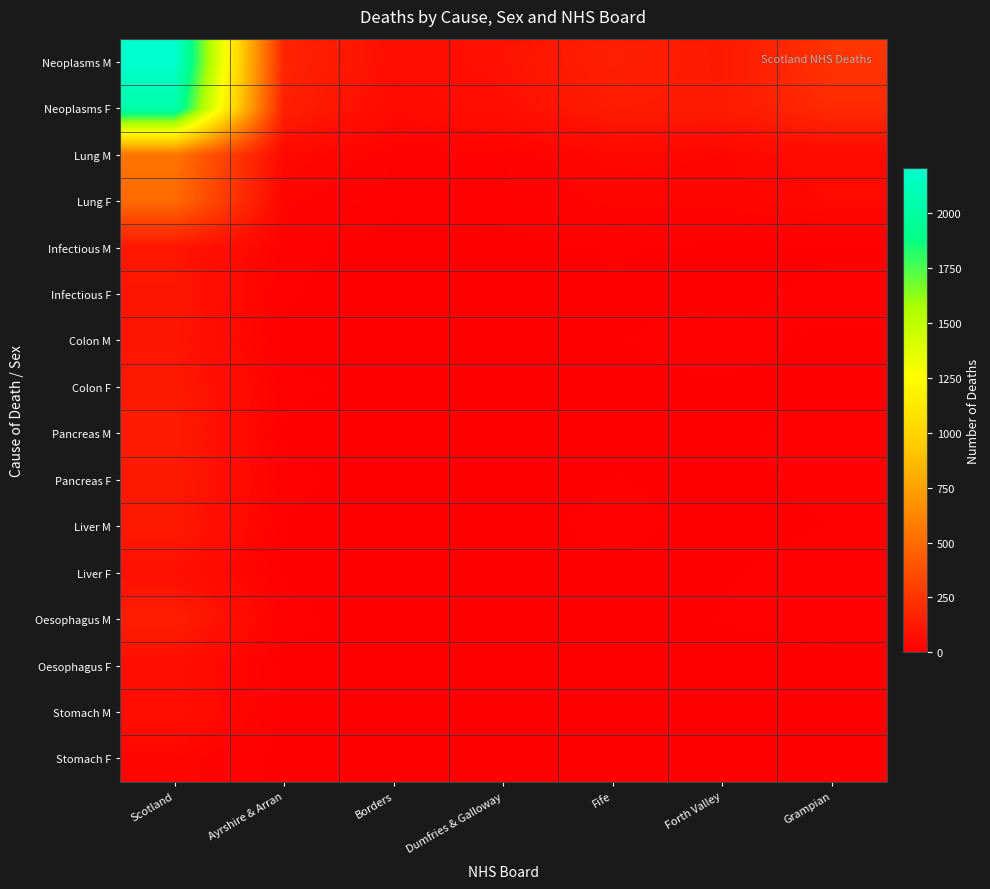

What is the spread (max minus min) of values at Dumfries & Galloway?

84